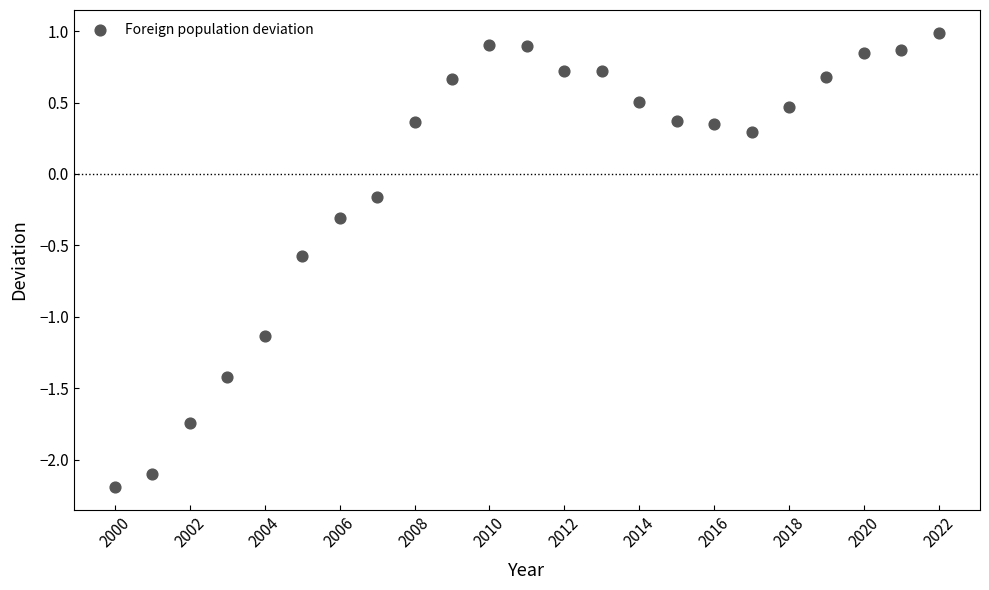

What is the range of X values (max minus min)?

22.0